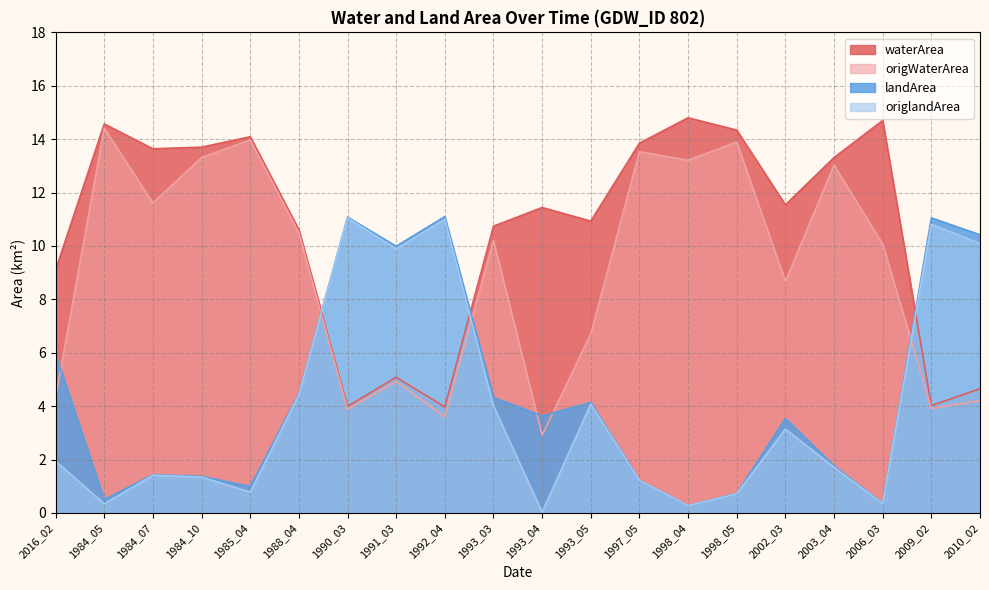

What is the maximum value shown in the chart?

14.8